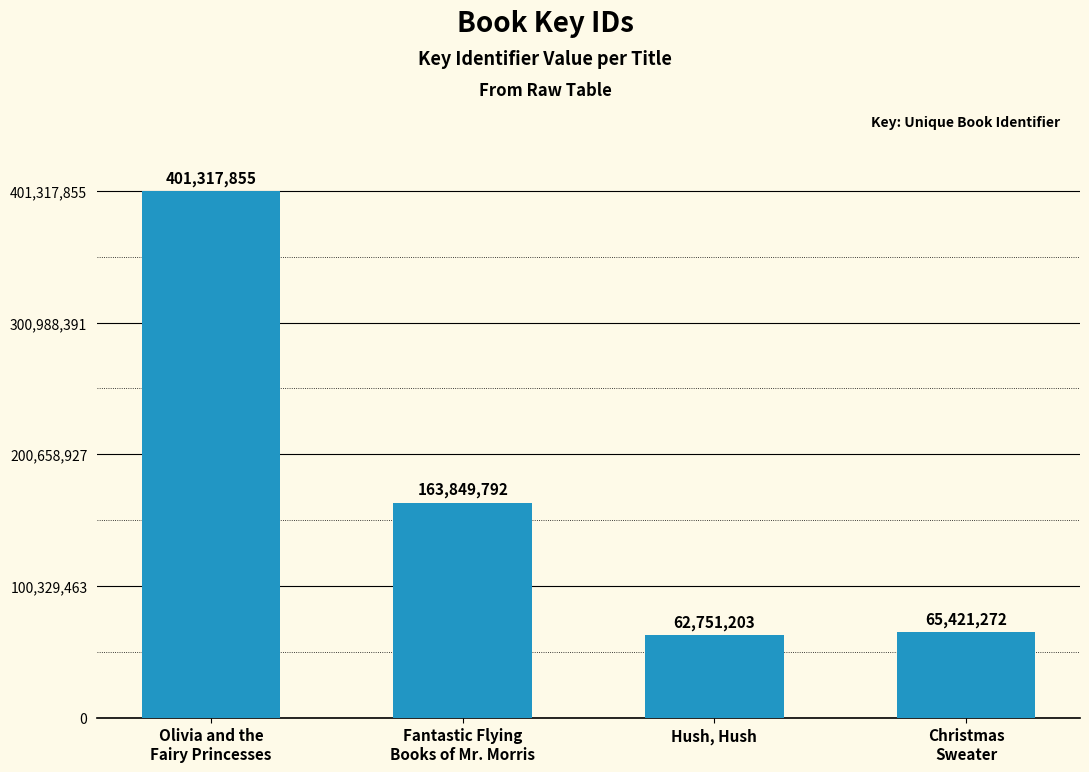

Rank the categories by value from lowest to highest.

Hush, Hush, Christmas
Sweater, Fantastic Flying
Books of Mr. Morris, Olivia and the
Fairy Princesses